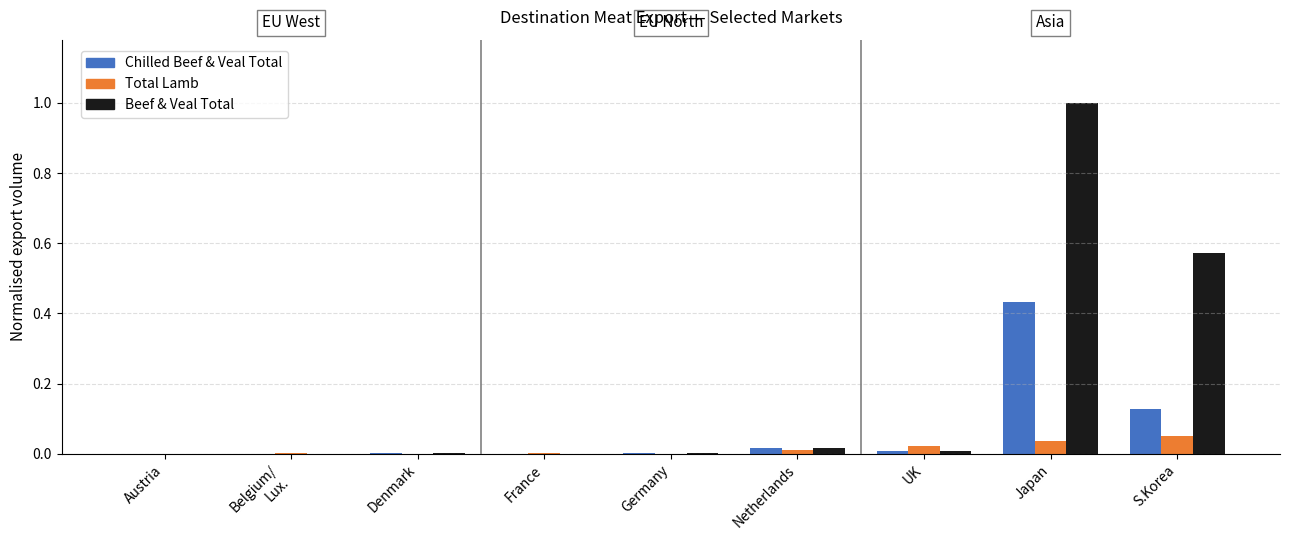

Which series has the largest range (max minus min)?

Beef & Veal Total